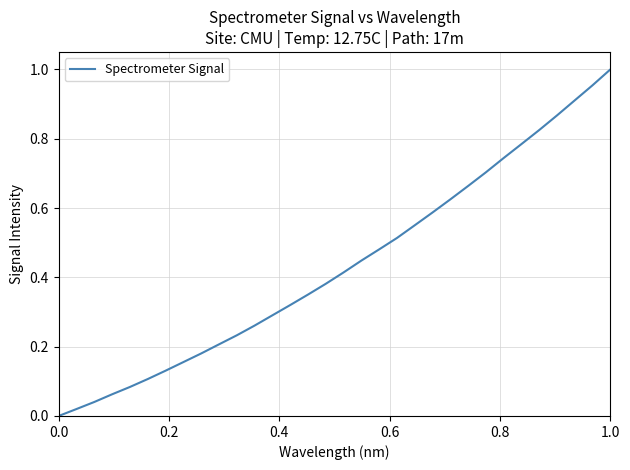

Is this an area chart (filled region under the line)?

No